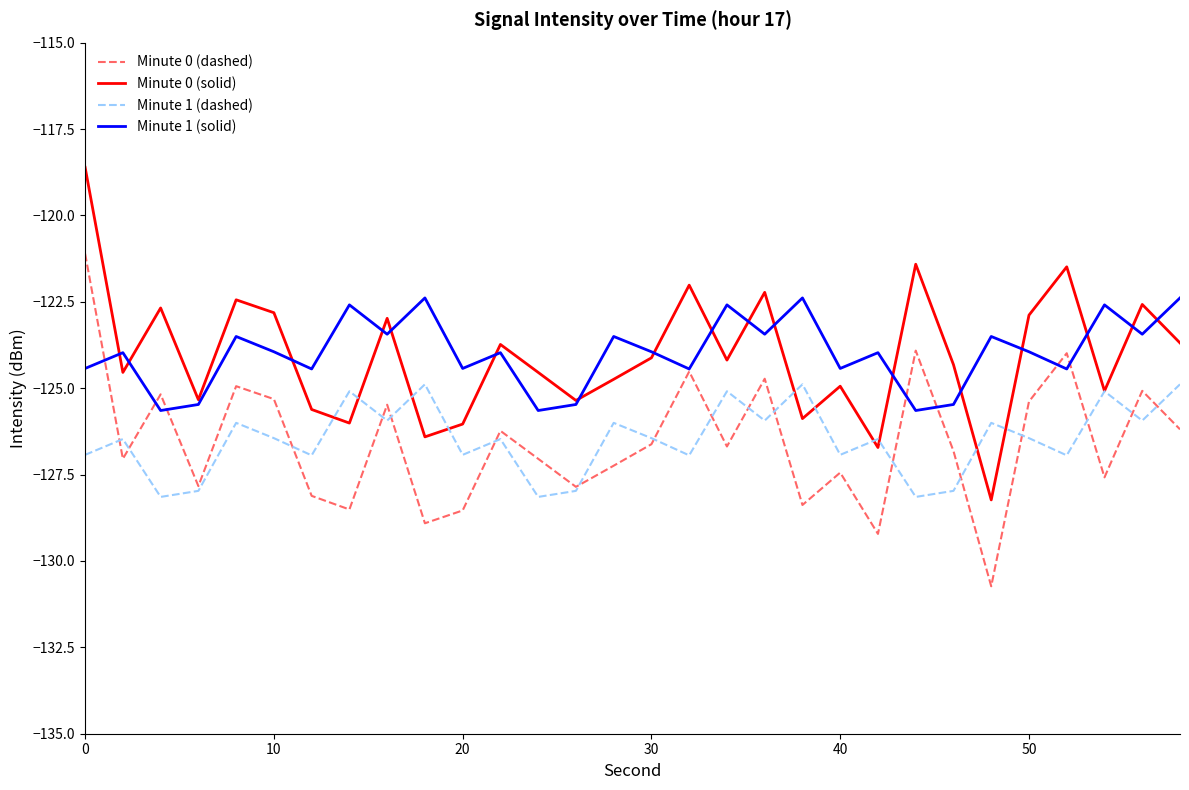

Rank the series by their maximum value, from highest to lowest.

Minute 0 (solid), Minute 0 (dashed), Minute 1 (solid), Minute 1 (dashed)